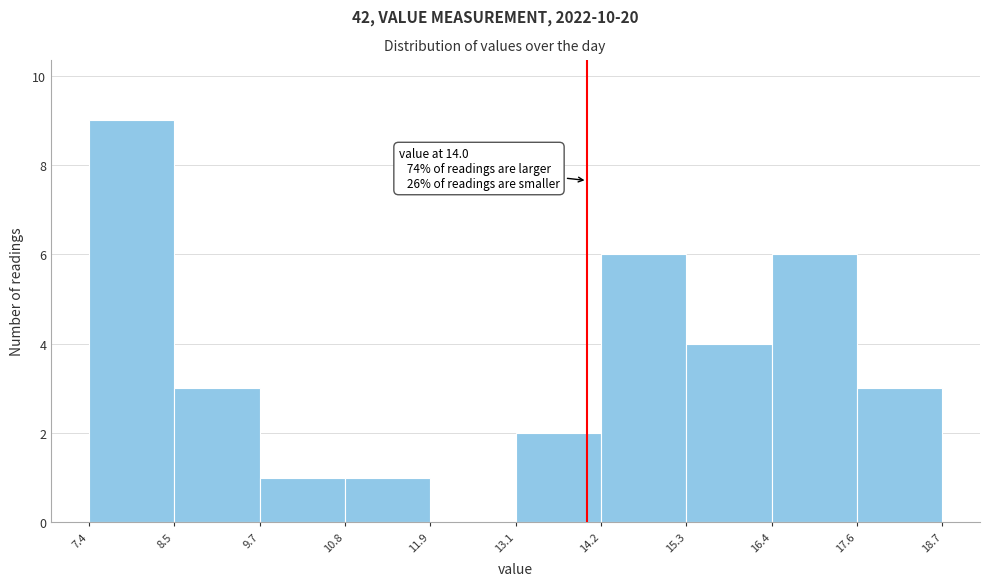

Which range on the x-axis has the tallest bar?

7.4 to 8.5